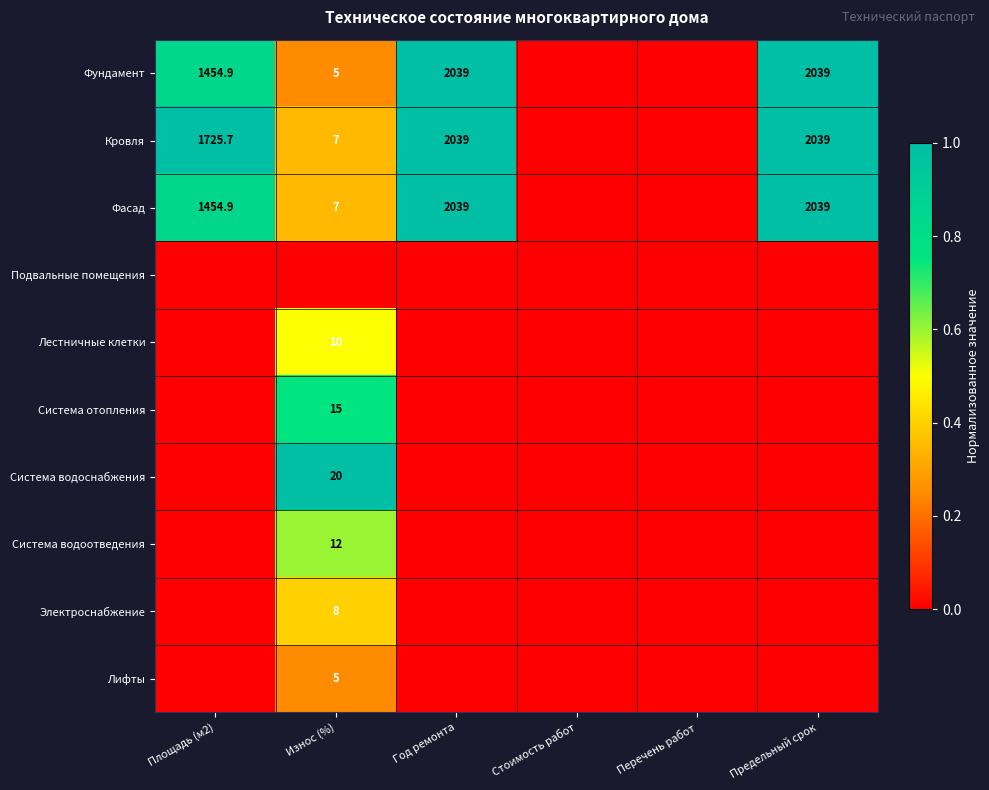

What is the maximum value shown in the chart?

1.0